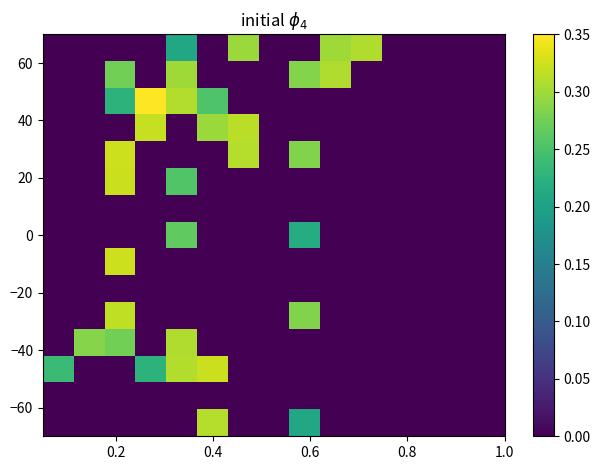

At how many categories does at least one series exceed 0?

10